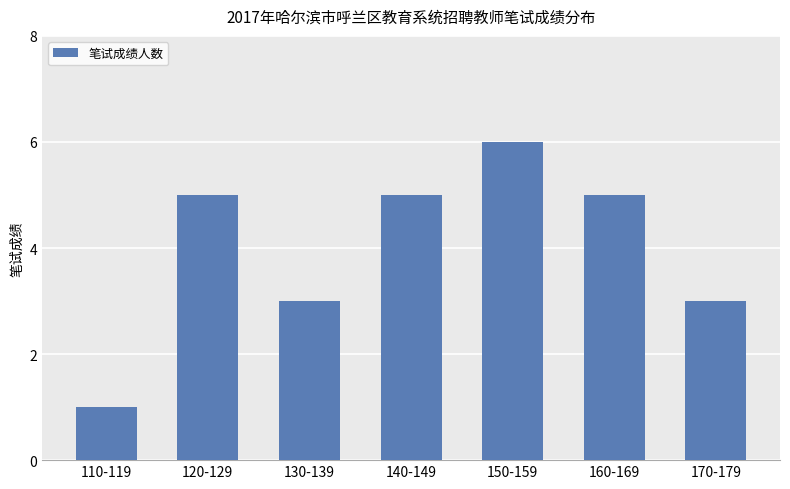

What is the minimum value shown in the chart?

1